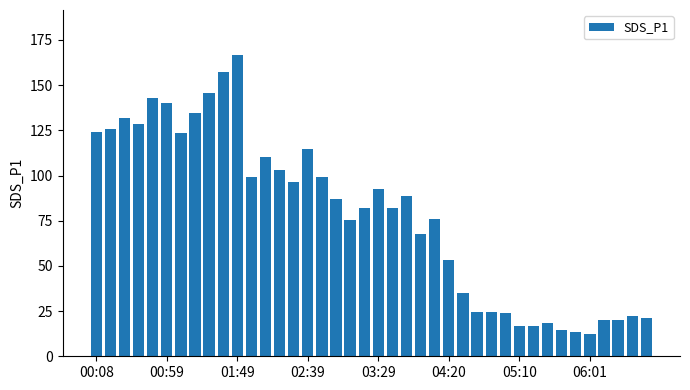

What is the minimum value shown in the chart?

12.4